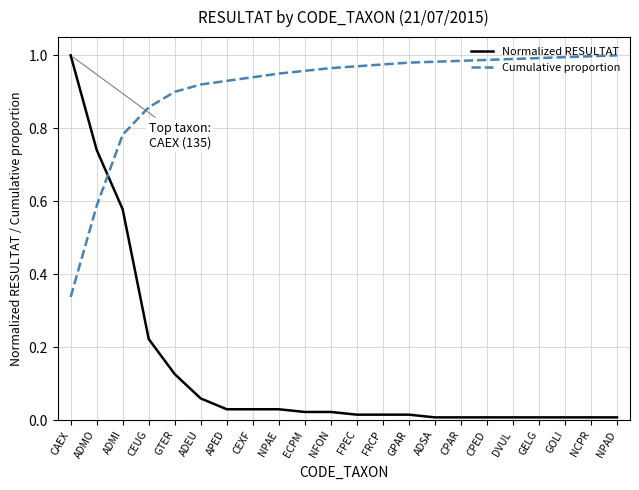

How many times do Cumulative proportion and Normalized RESULTAT cross each other?

1